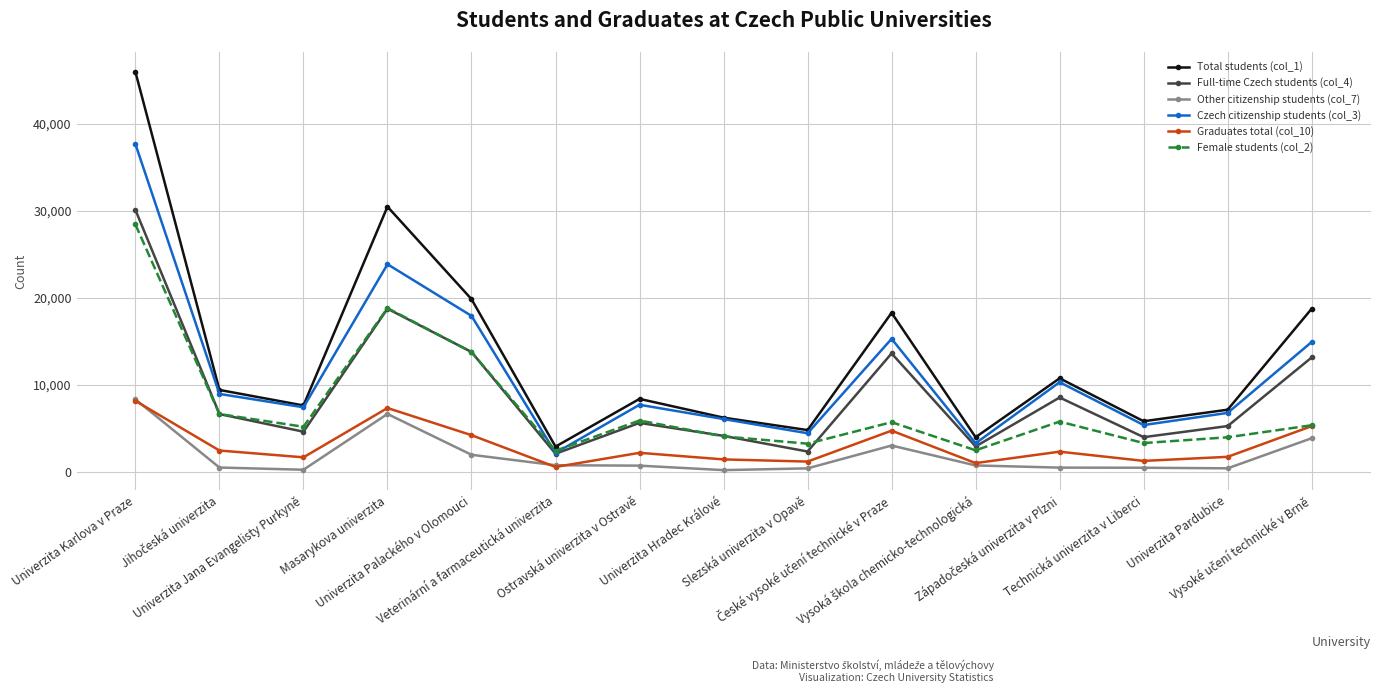

Which series has the largest range (max minus min)?

Total students (col_1)